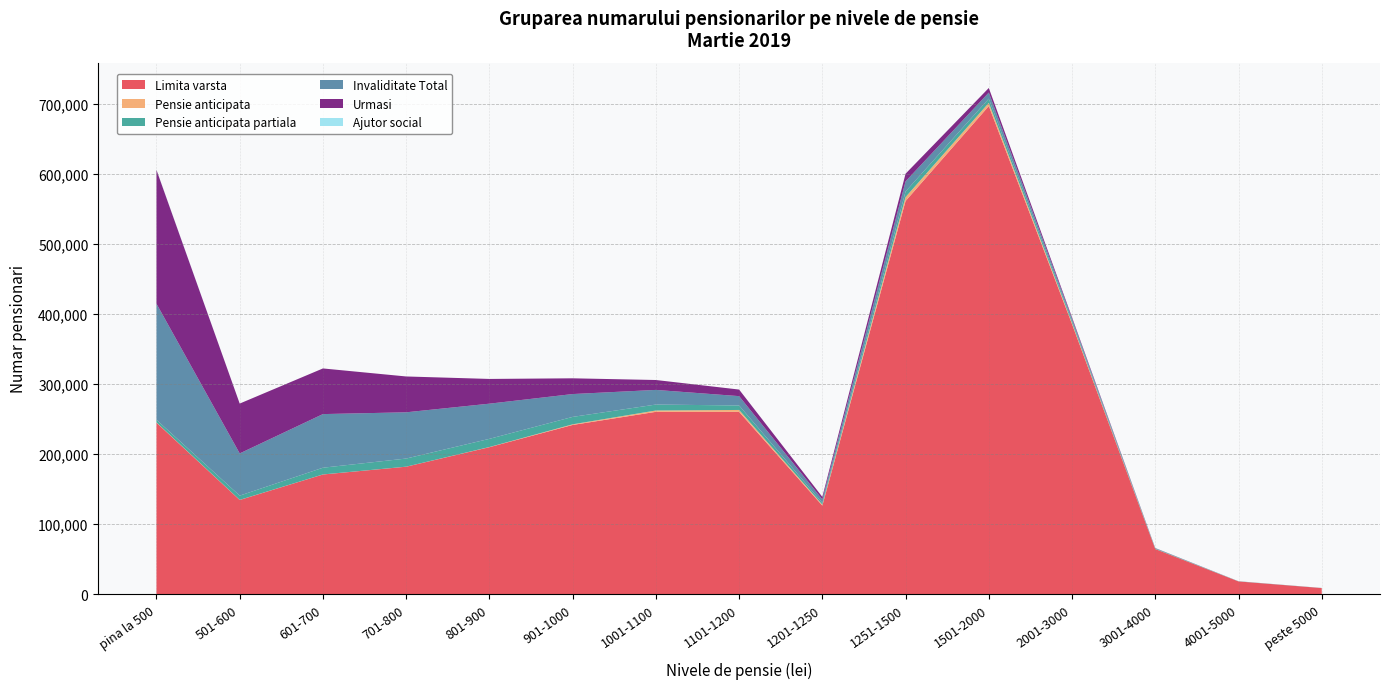

Reading right to left, extract all data points from this chart.

Limita varsta: peste 5000=8786	4001-5000=18271	3001-4000=64525	2001-3000=385613	1501-2000=696880	1251-1500=561300	1201-1250=126522	1101-1200=260328	1001-1100=260370	901-1000=241660	801-900=209930	701-800=182055	601-700=170935	501-600=134574	pina la 500=244892
Pensie anticipata: peste 5000=9	4001-5000=19	3001-4000=149	2001-3000=1722	1501-2000=4554	1251-1500=5686	1201-1250=1394	1101-1200=2730	1001-1100=1907	901-1000=889	801-900=238	701-800=62	601-700=76	501-600=134	pina la 500=340
Pensie anticipata partiala: peste 5000=104	4001-5000=165	3001-4000=660	2001-3000=2916	1501-2000=6014	1251-1500=7935	1201-1250=2478	1101-1200=6419	1001-1100=8493	901-1000=10611	801-900=11660	701-800=11582	601-700=9603	501-600=6044	pina la 500=3830
Invaliditate Total: peste 5000=45	4001-5000=79	3001-4000=424	2001-3000=3082	1501-2000=8668	1251-1500=14482	1201-1250=4934	1101-1200=13319	1001-1100=20909	901-1000=32602	801-900=50204	701-800=66013	601-700=76548	501-600=60257	pina la 500=165658
Urmasi: peste 5000=19	4001-5000=34	3001-4000=217	2001-3000=1913	1501-2000=6571	1251-1500=10918	1201-1250=3608	1101-1200=9387	1001-1100=14146	901-1000=22470	801-900=35307	701-800=51161	601-700=65162	501-600=71169	pina la 500=191003
Ajutor social: peste 5000=0	4001-5000=0	3001-4000=0	2001-3000=0	1501-2000=0	1251-1500=0	1201-1250=0	1101-1200=0	1001-1100=0	901-1000=0	801-900=0	701-800=0	601-700=0	501-600=5	pina la 500=288